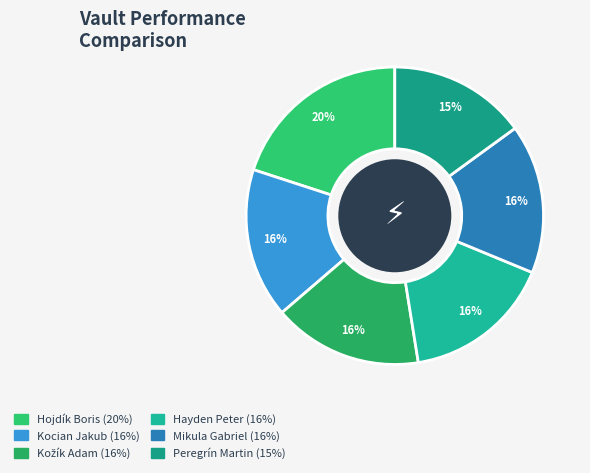

To the nearest percent, what is the difference between the Peregrín Martin and Hayden Peter slice percentages?

1%